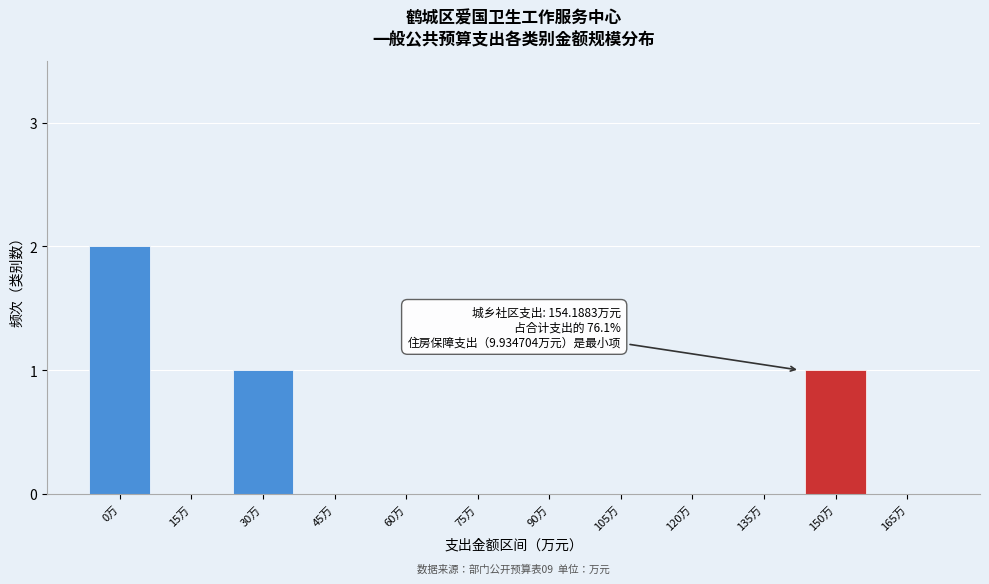

Reading left to right, transcribe all the data shown in this chart.

0万=2	15万=0	30万=1	45万=0	60万=0	75万=0	90万=0	105万=0	120万=0	135万=0	150万=1	165万=0